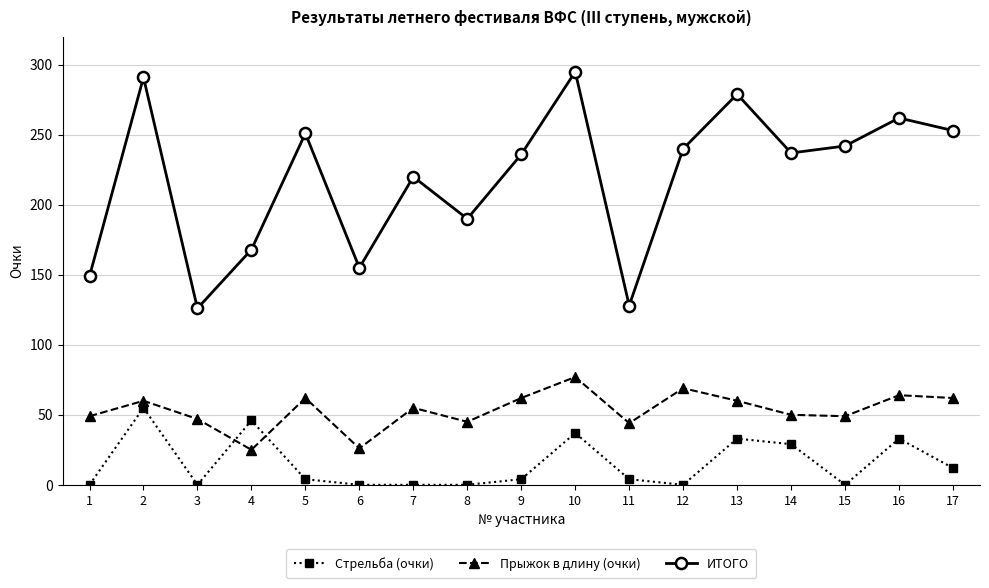

At which label is ИТОГО closest to 210?

7